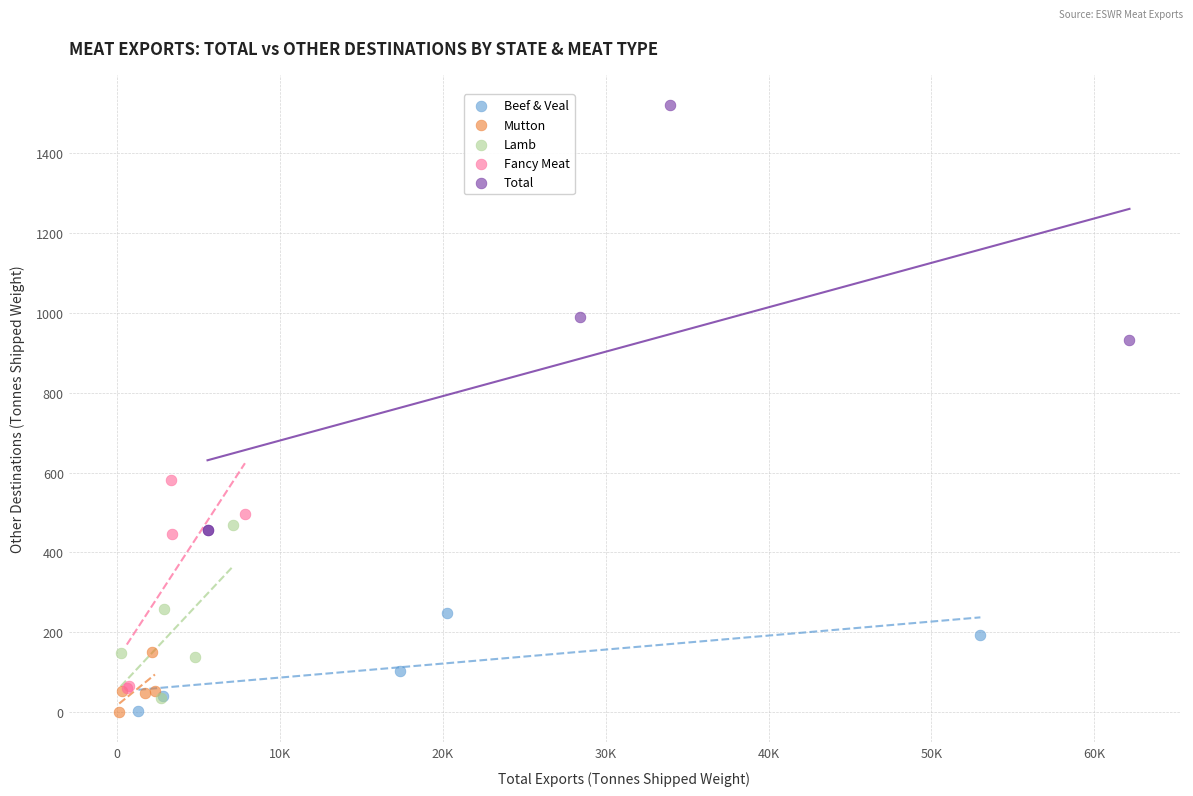

Which series has the largest Y range (max minus min)?

Total